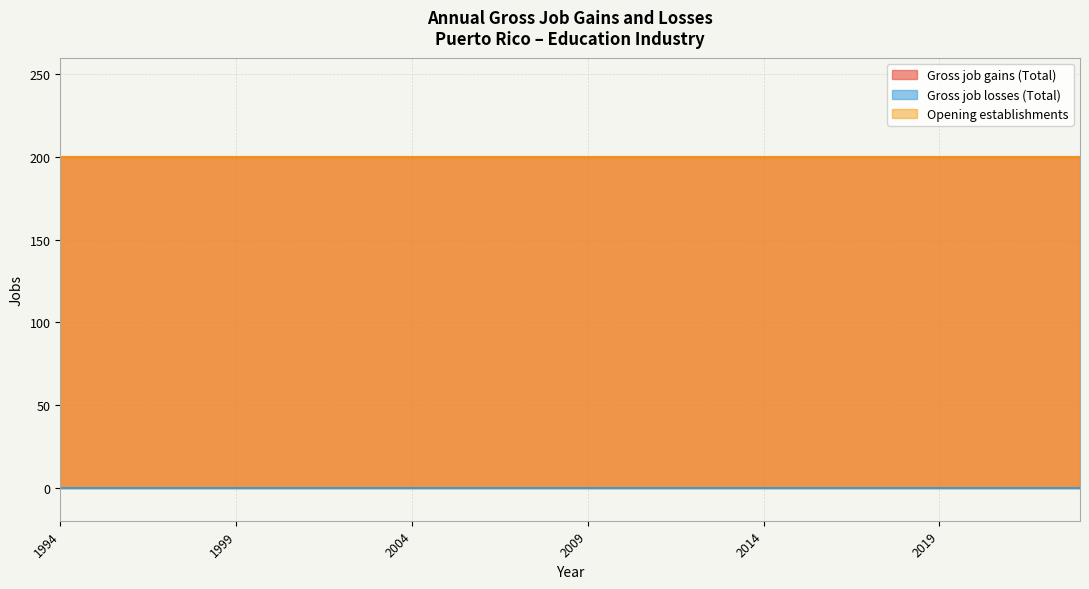

Where is Gross job losses (Total) nearest to the value 0?

1994